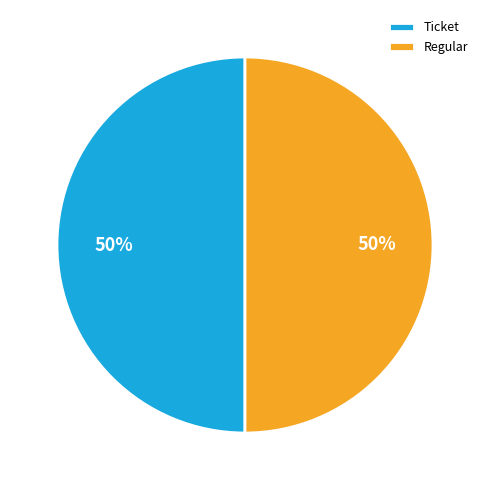

Is it true that Regular is 50% of the pie?

True